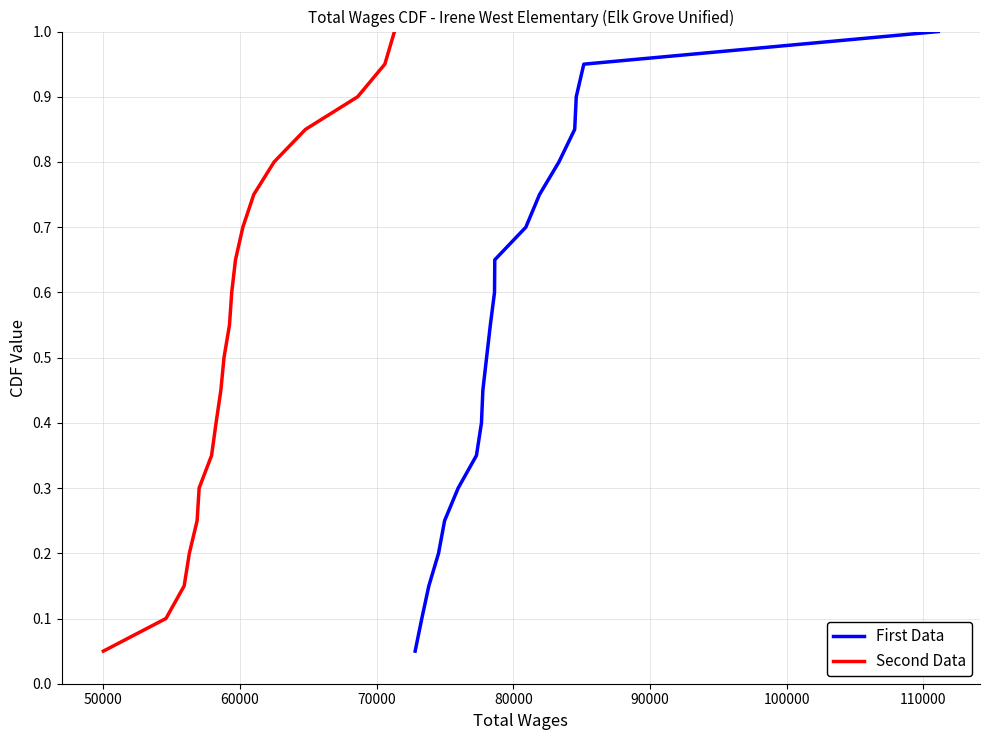

True or false: Second Data has more than 2 points higher than both neighbors.

False